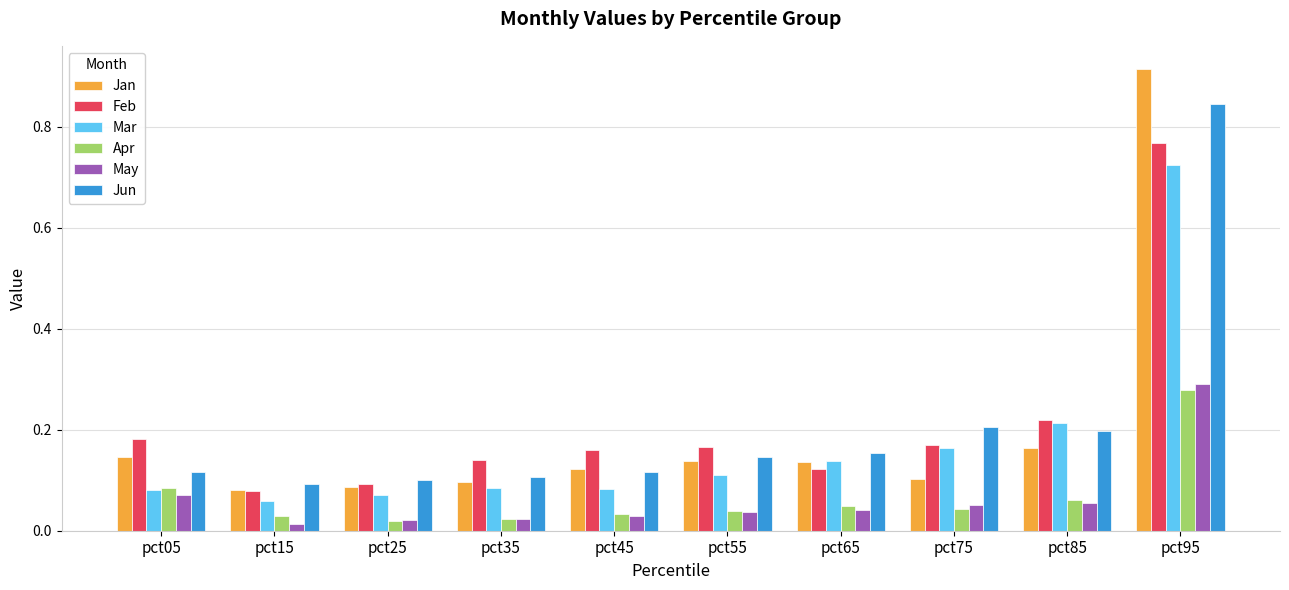

What is the sum of all Jun values?

2.1